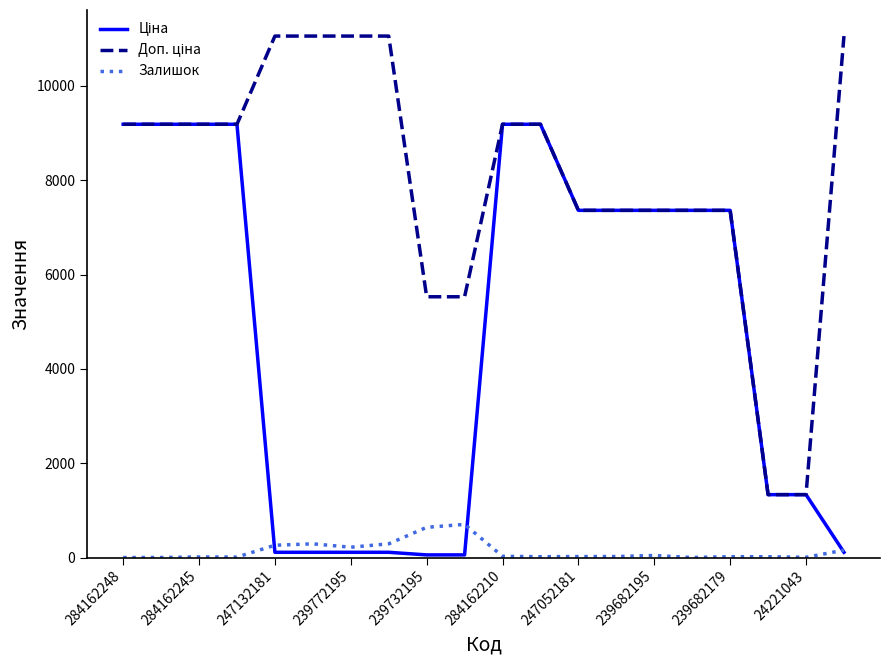

What is the highest value of the Залишок series?

702.0